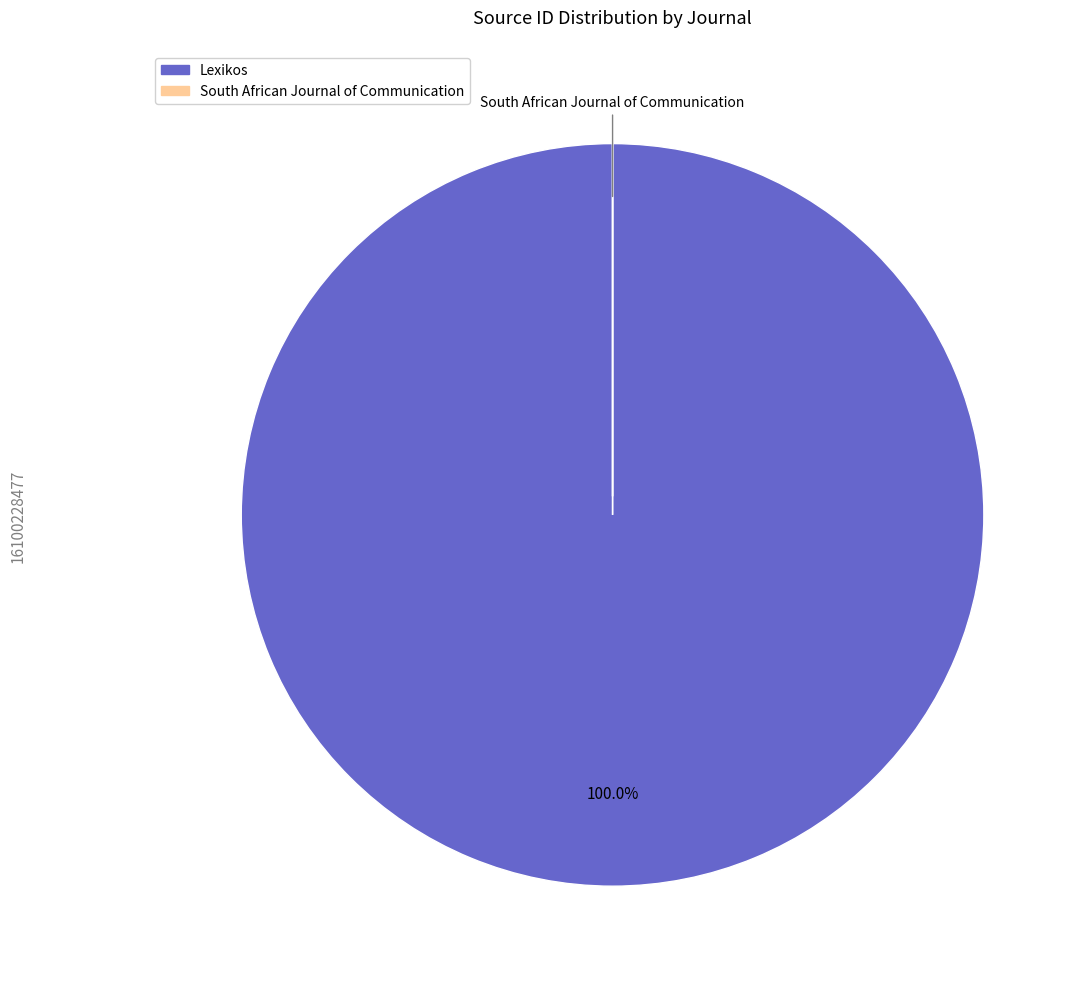

What is the majority slice?

Lexikos